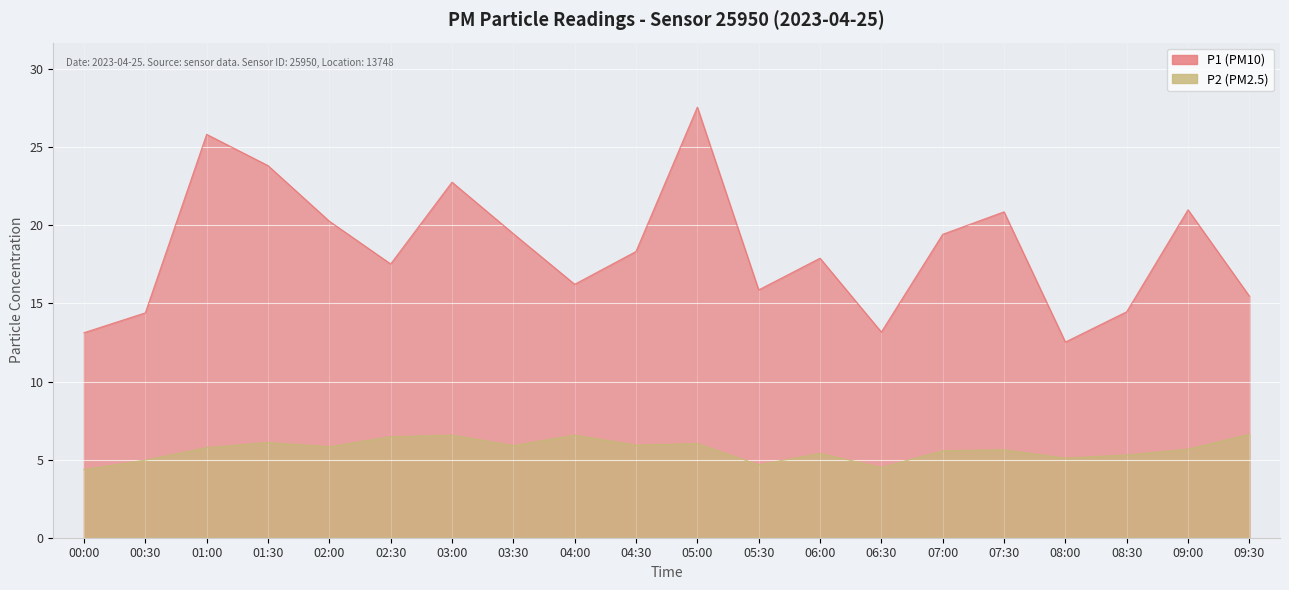

Which series changed the most between 04:30 and 06:00?

P2